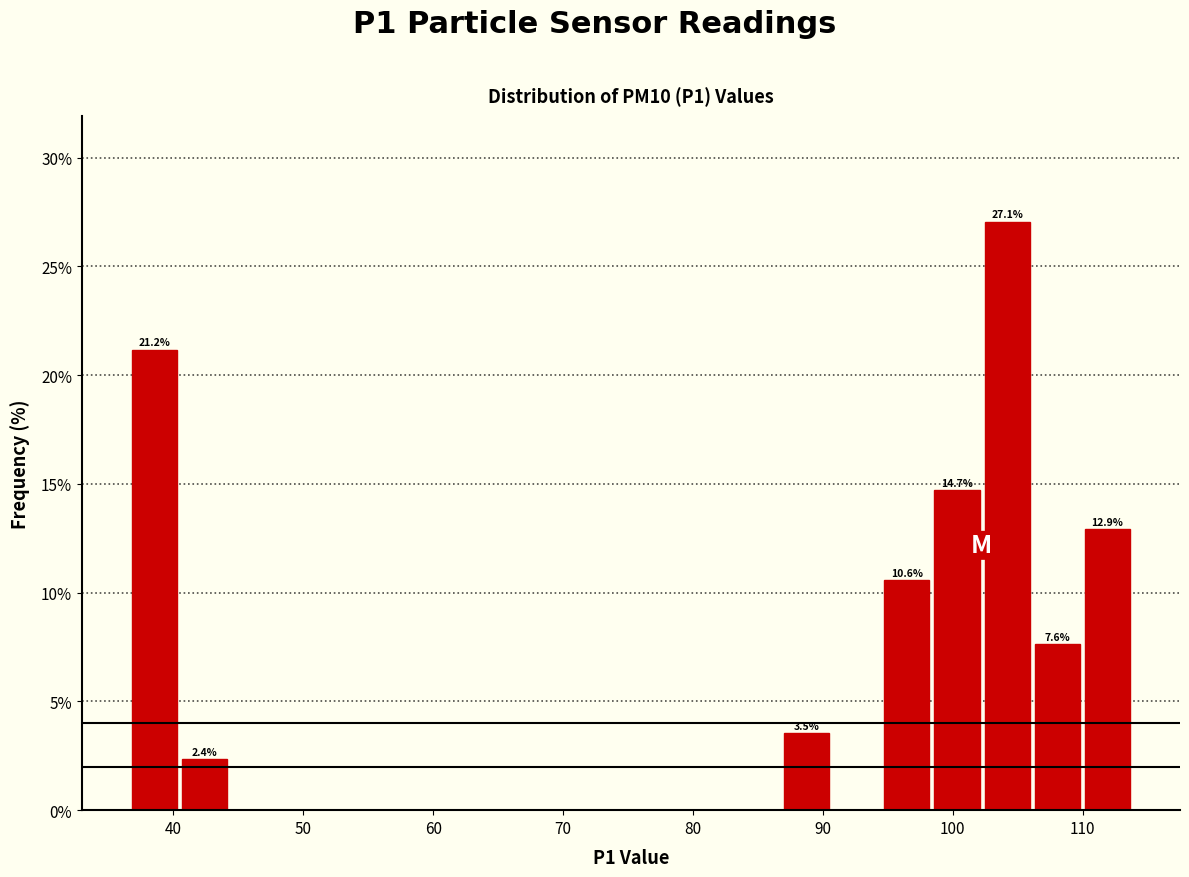

Read against the x-axis, roughly where is the centre of the tallest bar?

104